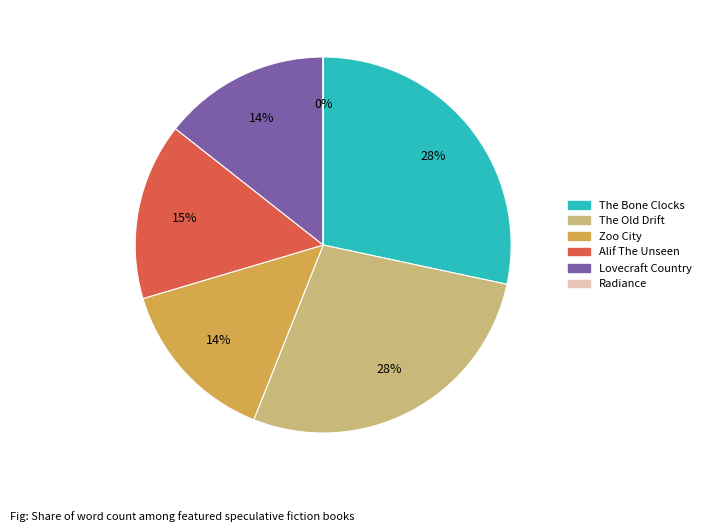

To the nearest percent, what is the difference between the largest and smallest slice percentages?

28%